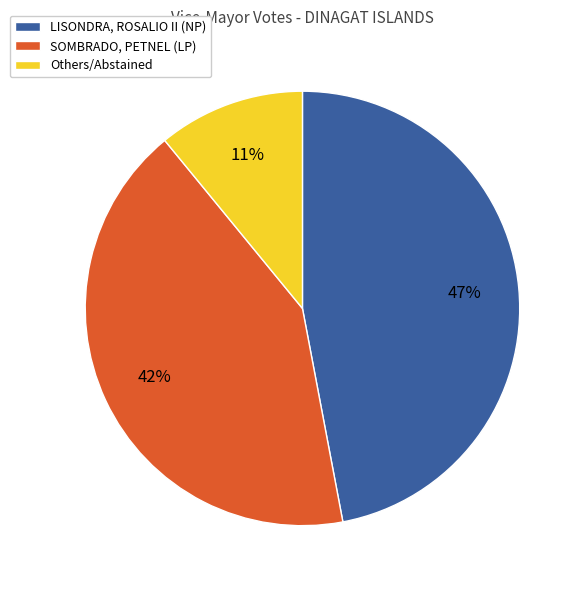

To the nearest percent, what is the difference between the largest and smallest slice percentages?

36%